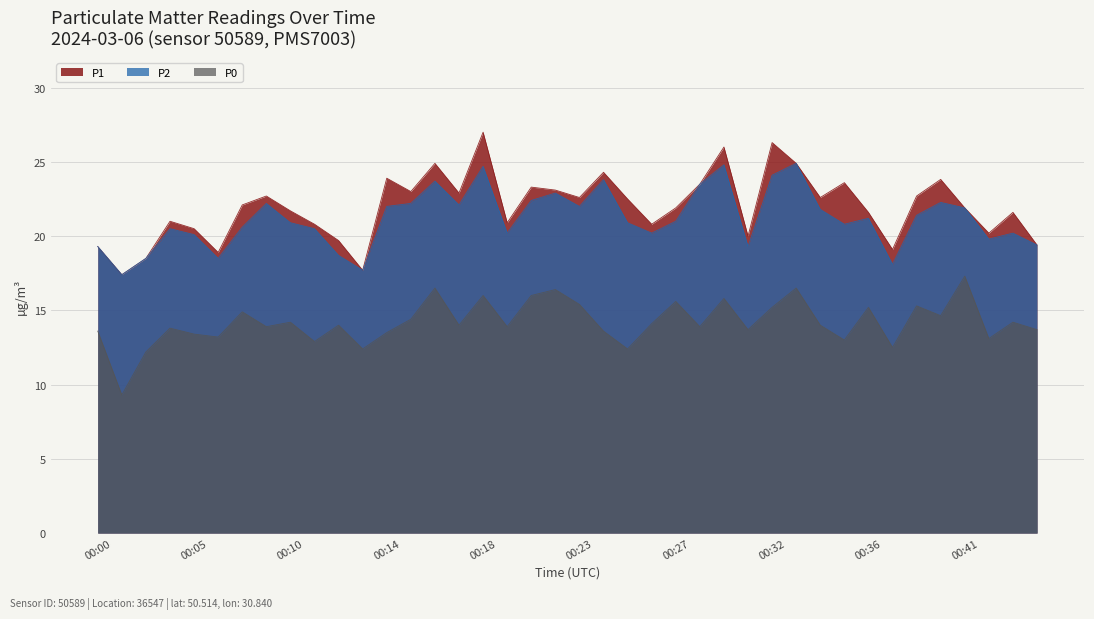

At which label is P0 closest to 13?

00:35